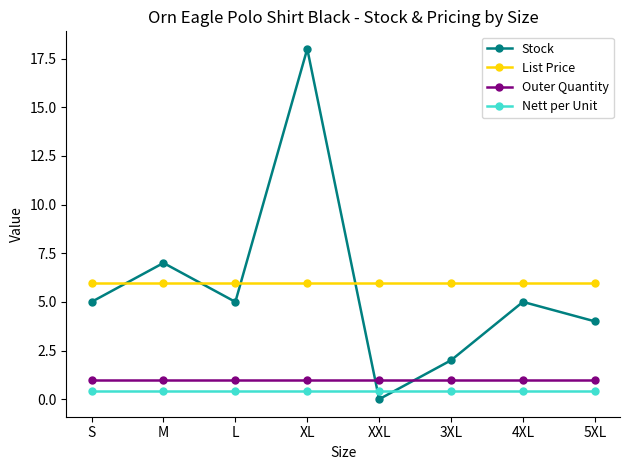

Which series has the largest range (max minus min)?

Stock